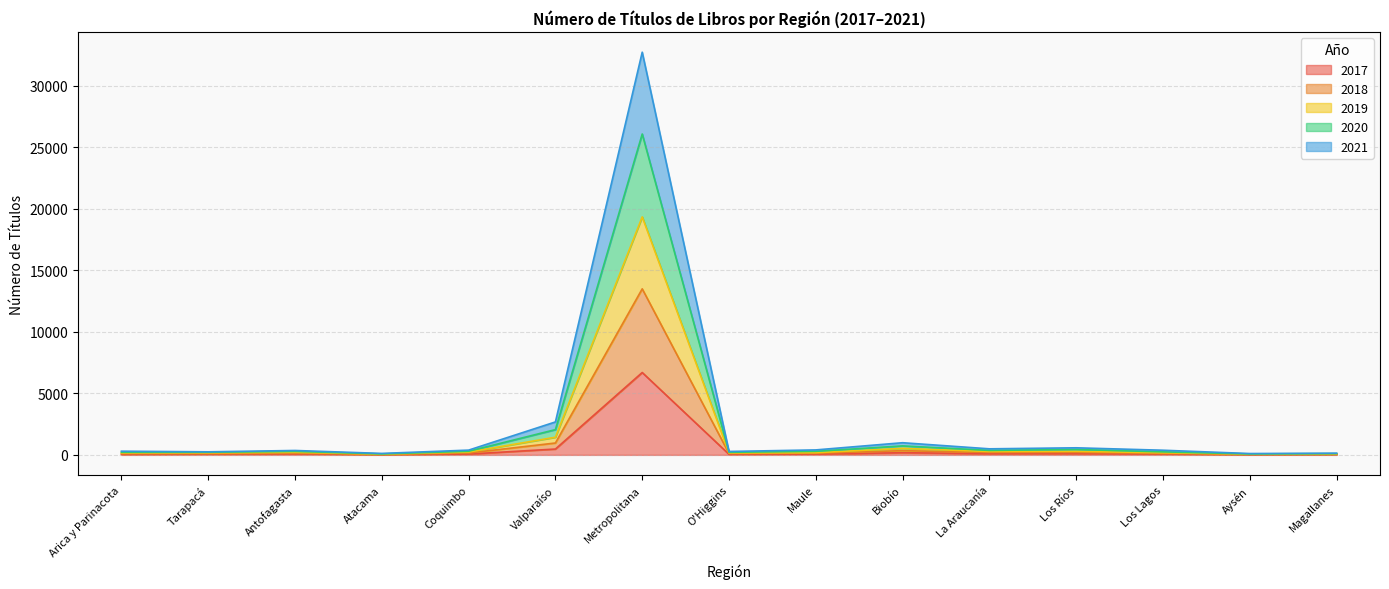

Which series has the largest total across all categories?

2020